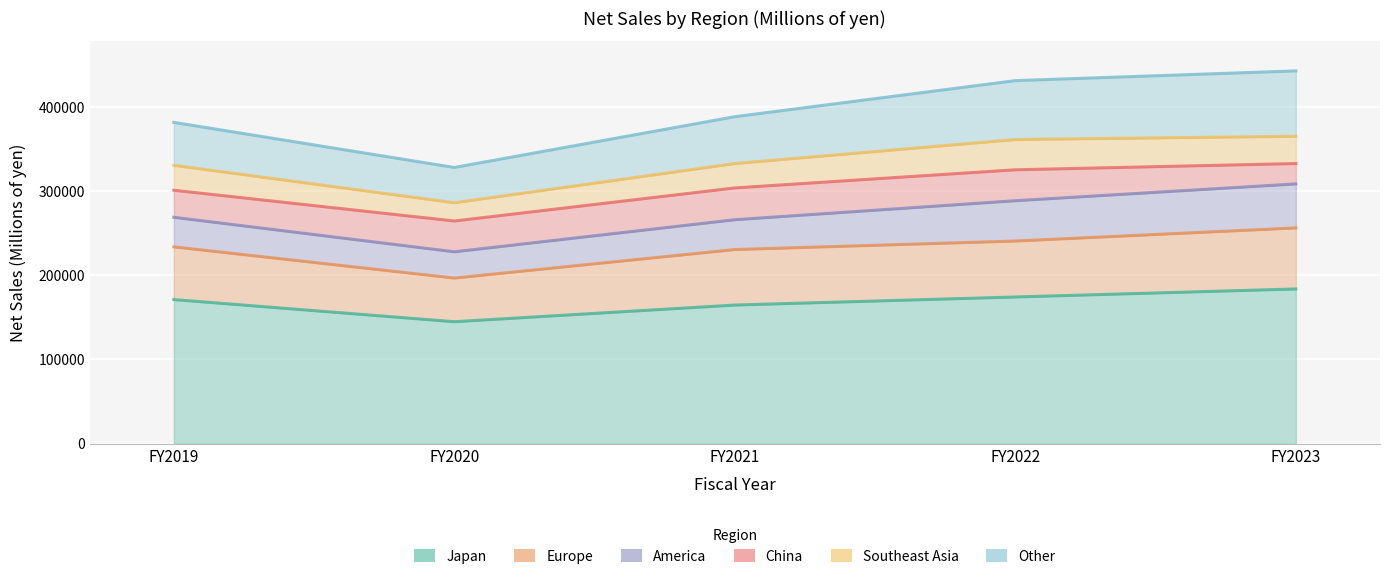

The Southeast Asia series shows 10538.8 at FY2020. True or false?

False